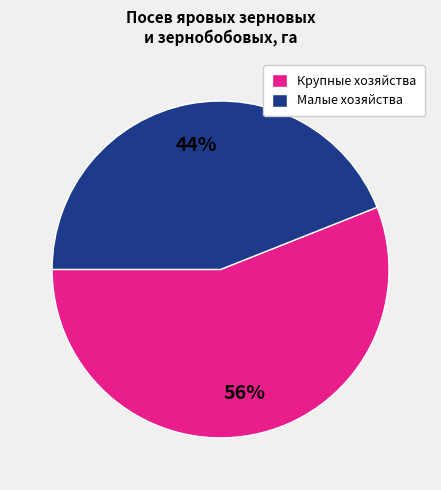

Is the sum of Малые хозяйства and Крупные хозяйства greater than half?

Yes